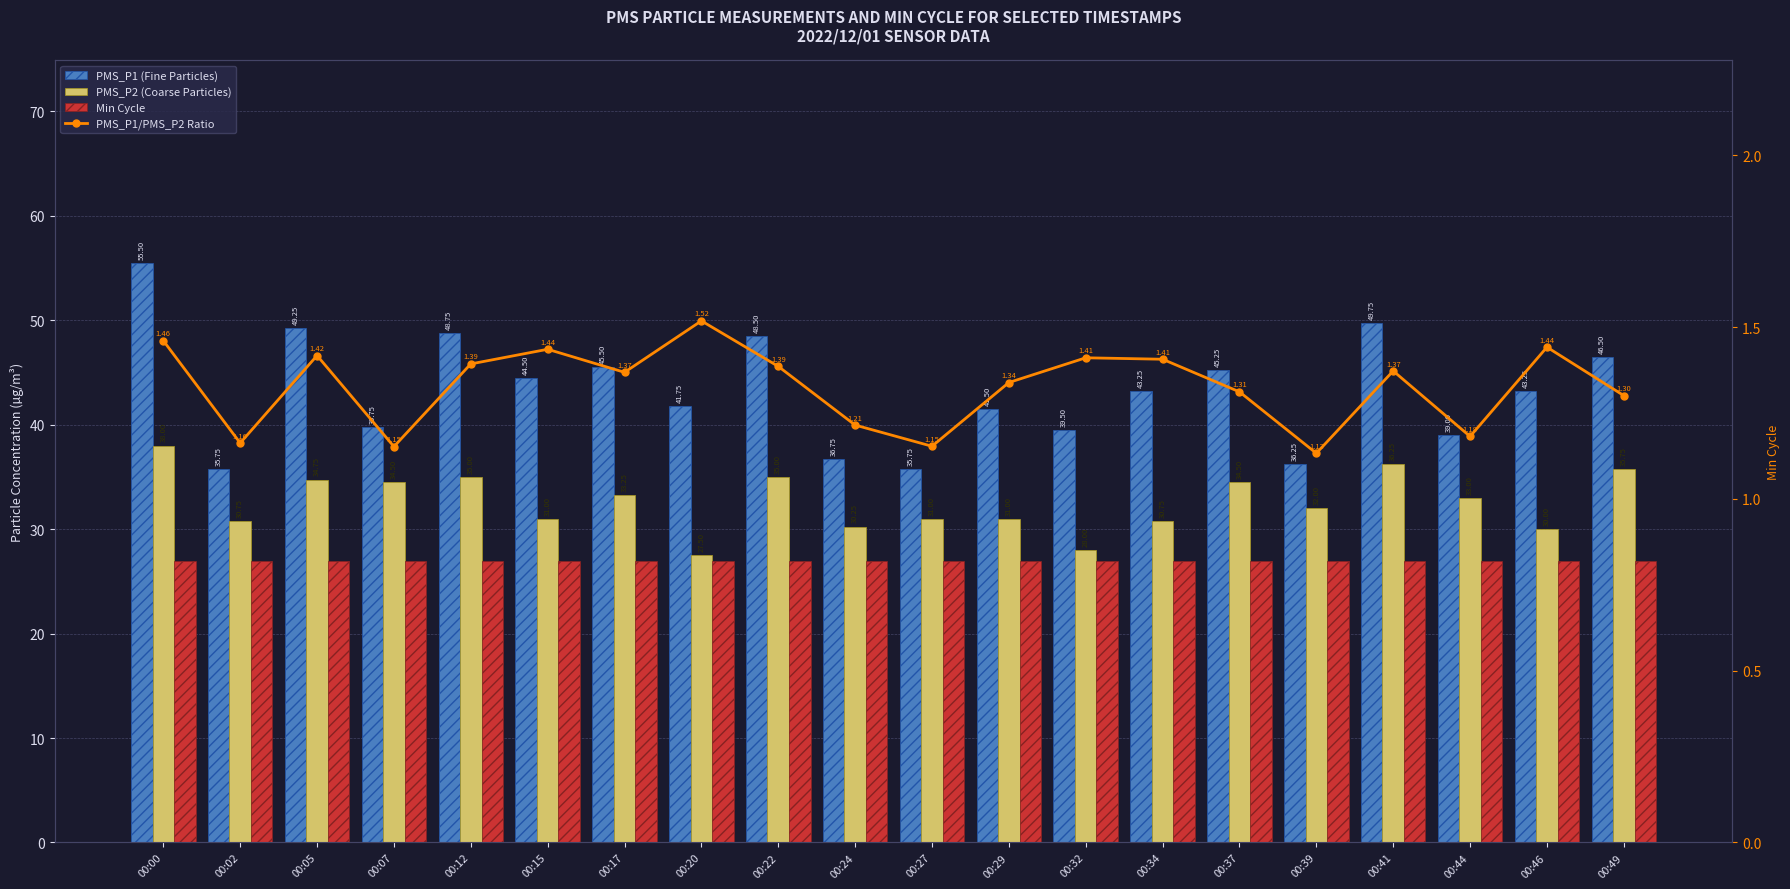

What is the average value of the Min Cycle series?

27.0